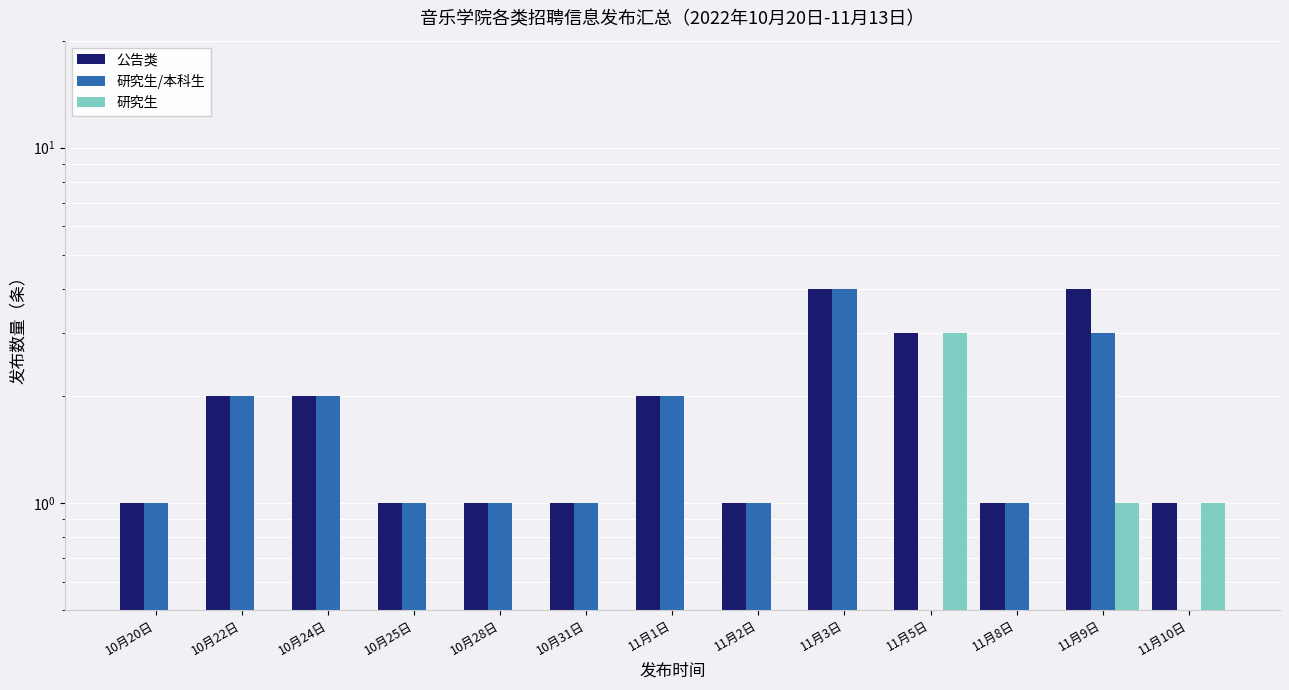

What are all the series names shown in the legend?

公告类, 研究生/本科生, 研究生